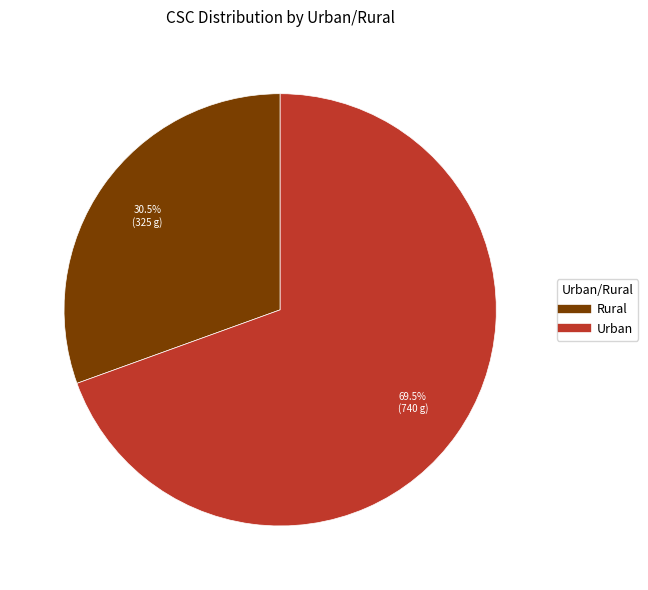

Approximately how many times larger is the value at Rural compared to Urban?

0.4